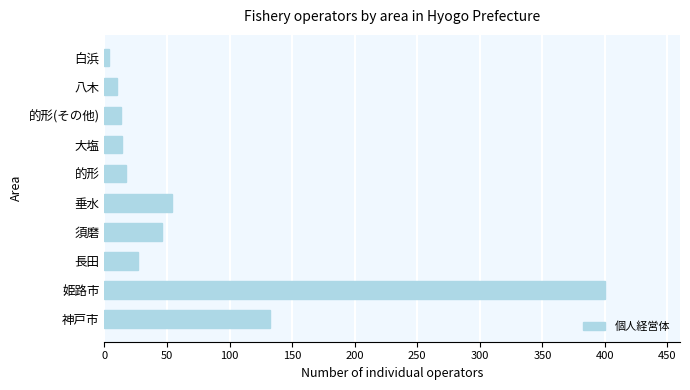

What is the sum of the values at 的形 and 須磨?

63